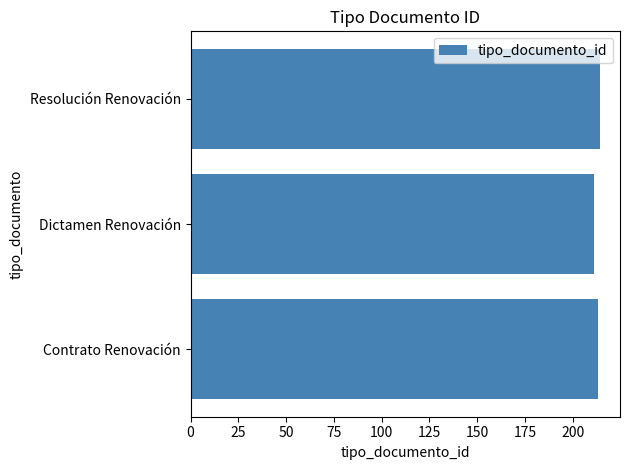

What is the difference between the maximum and minimum values?

3